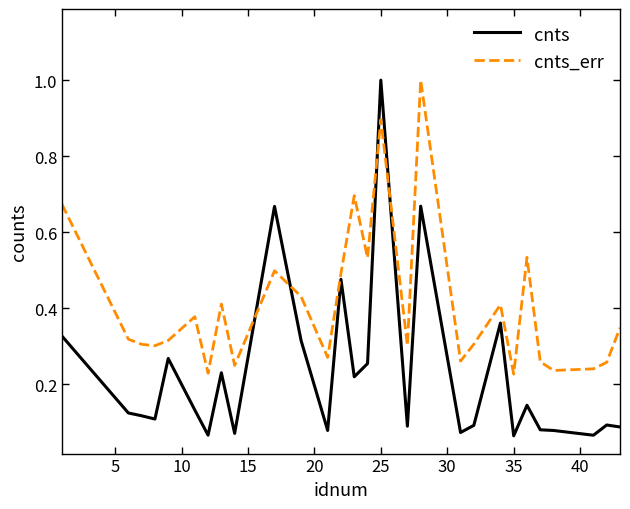

What are all the series names shown in the legend?

cnts, cnts_err